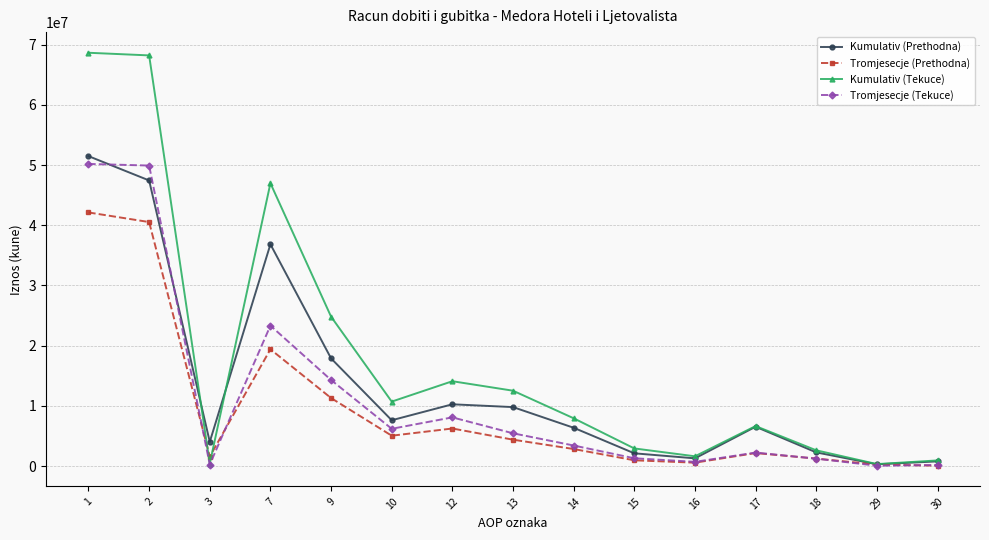

True or false: Tromjesecje (Tekuce) and Tromjesecje (Prethodna) cross at least once.

True